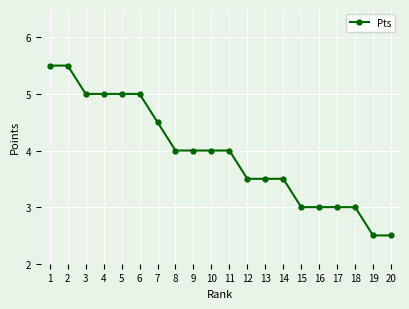

Approximately how many times larger is the value at 7 compared to 20?

1.8